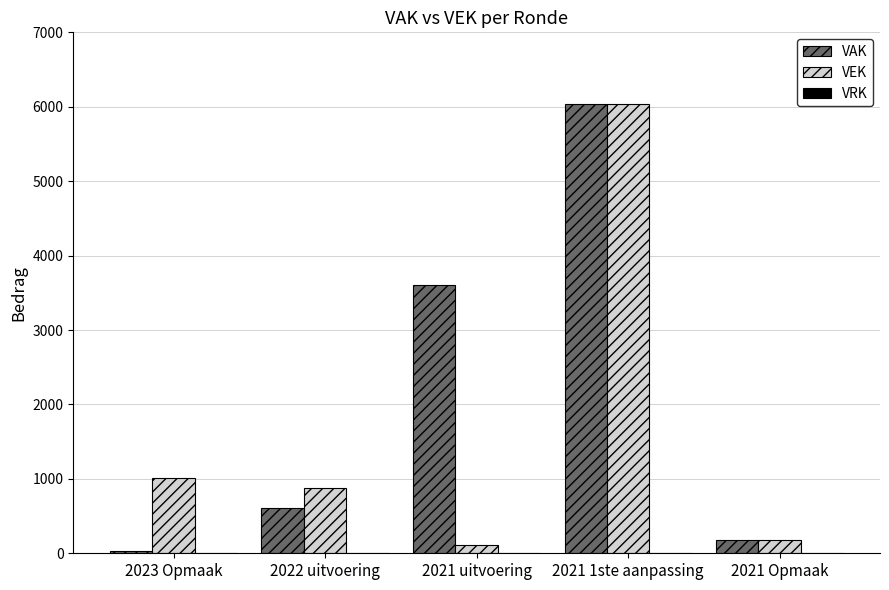

What is the difference between the second highest and minimum values in the VAK series?

3583